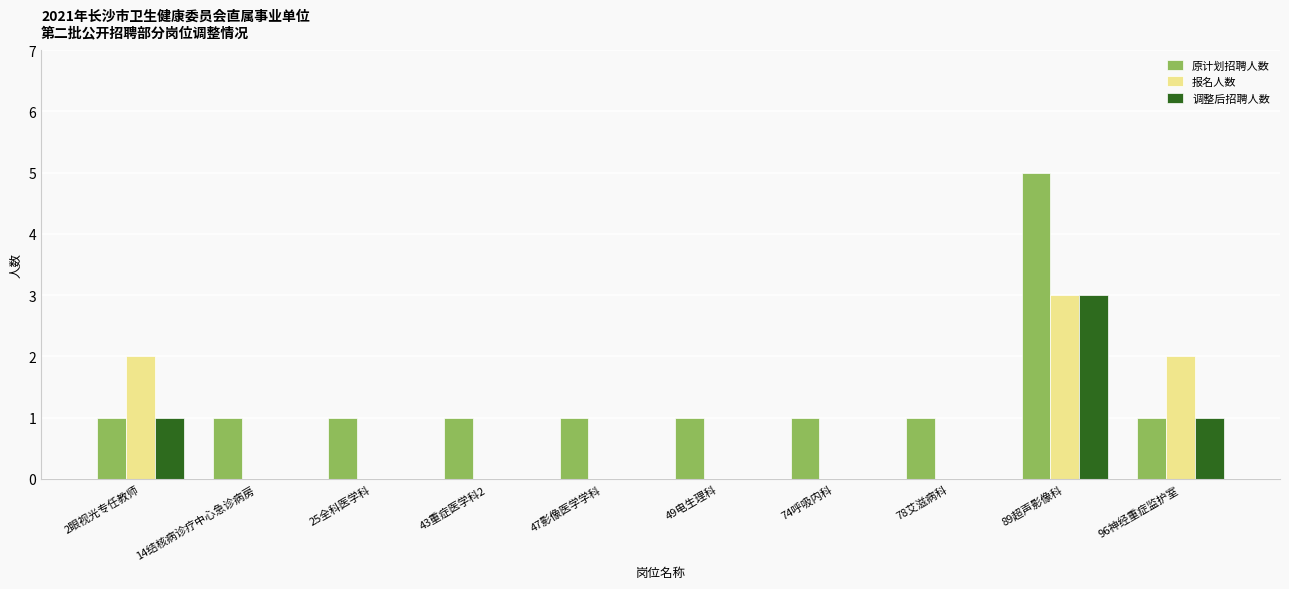

True or false: 原计划招聘人数 has a value of 5 at 89超声影像科.

True